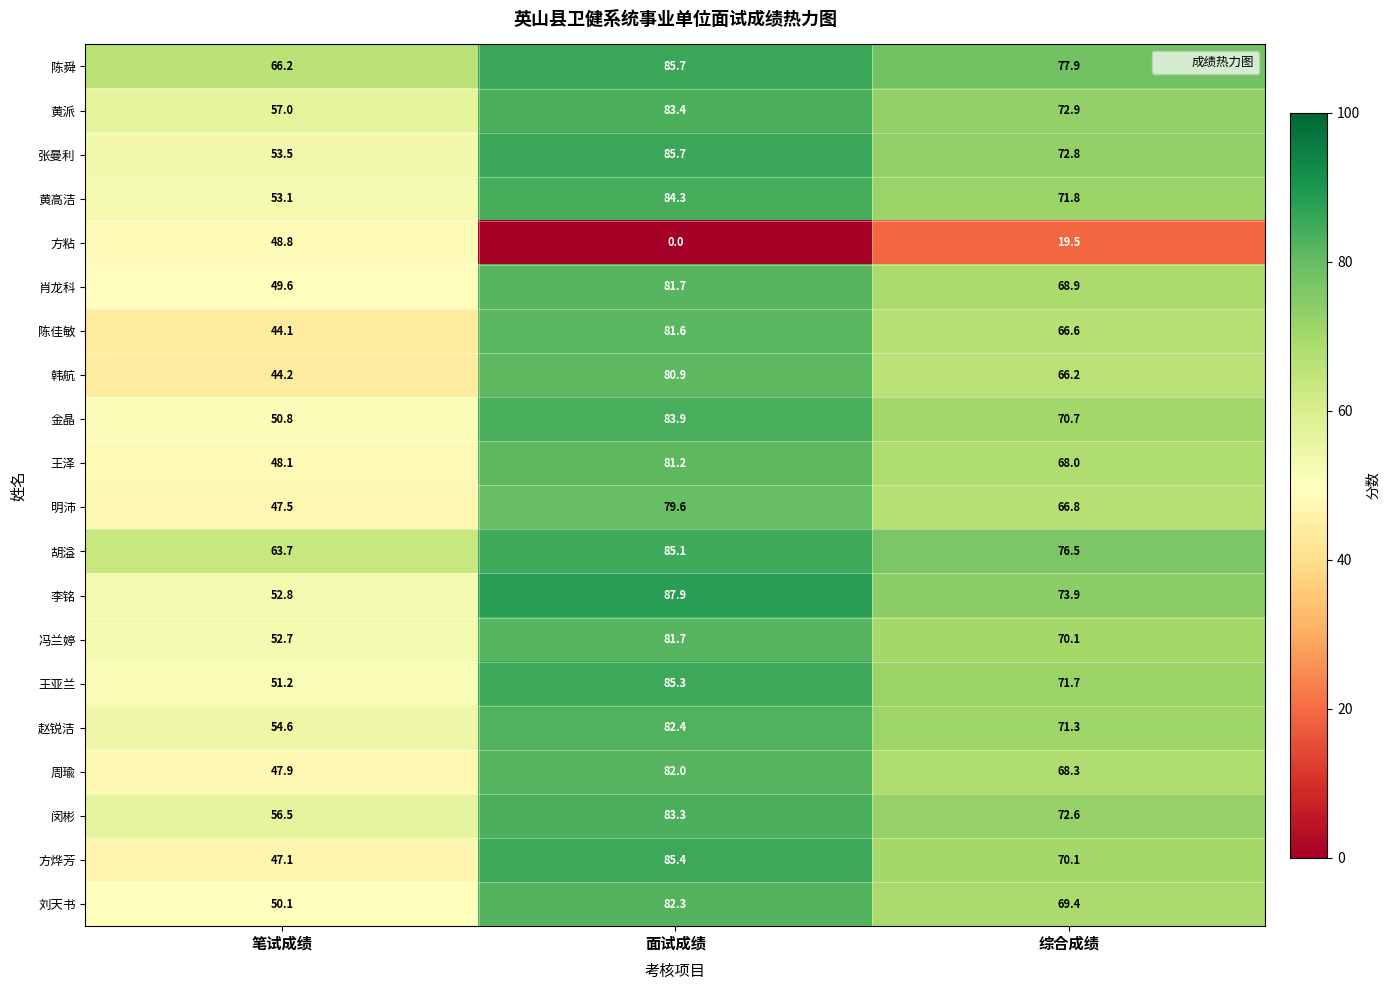

What is the sum of all 明沛 values?

193.9